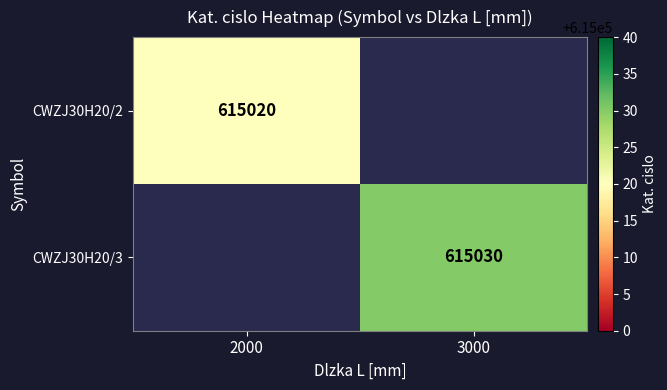

How many categories are shown in the chart?

2